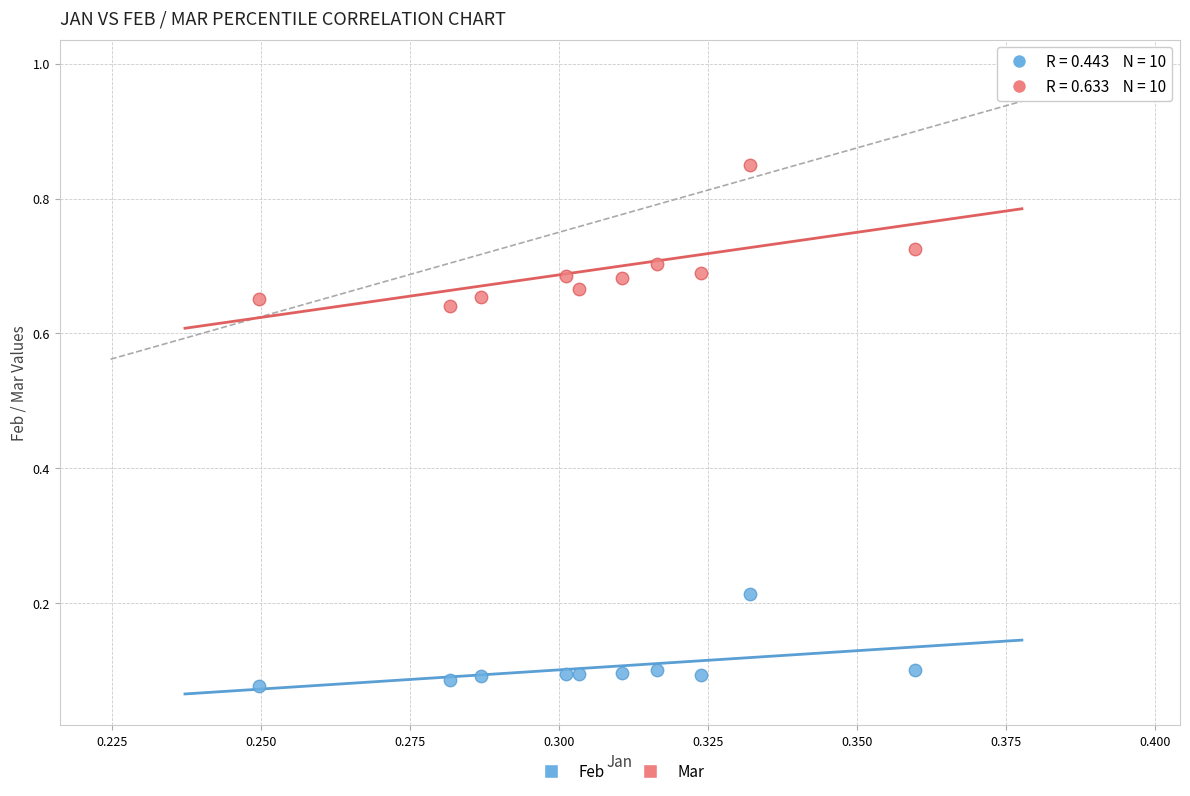

Which series has the largest Y range (max minus min)?

Mar